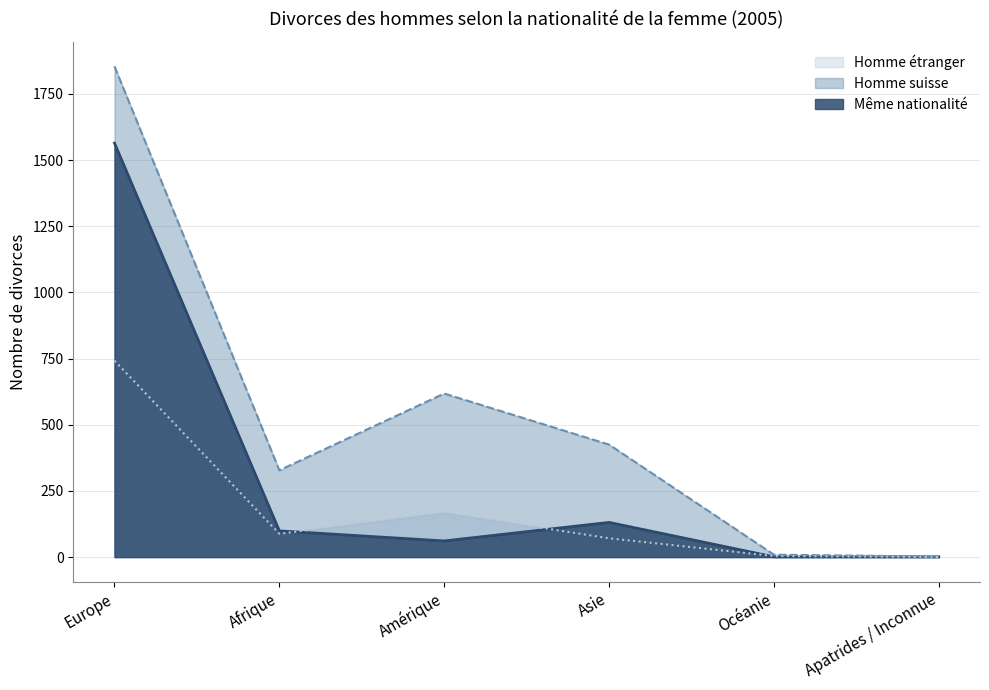

Between Amérique and Europe, which is larger?

Europe